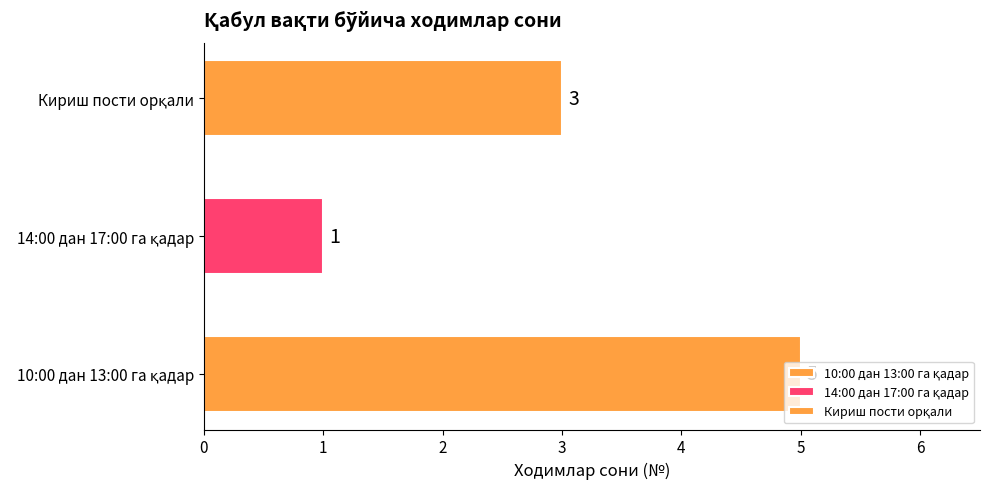

What is the maximum value shown in the chart?

5